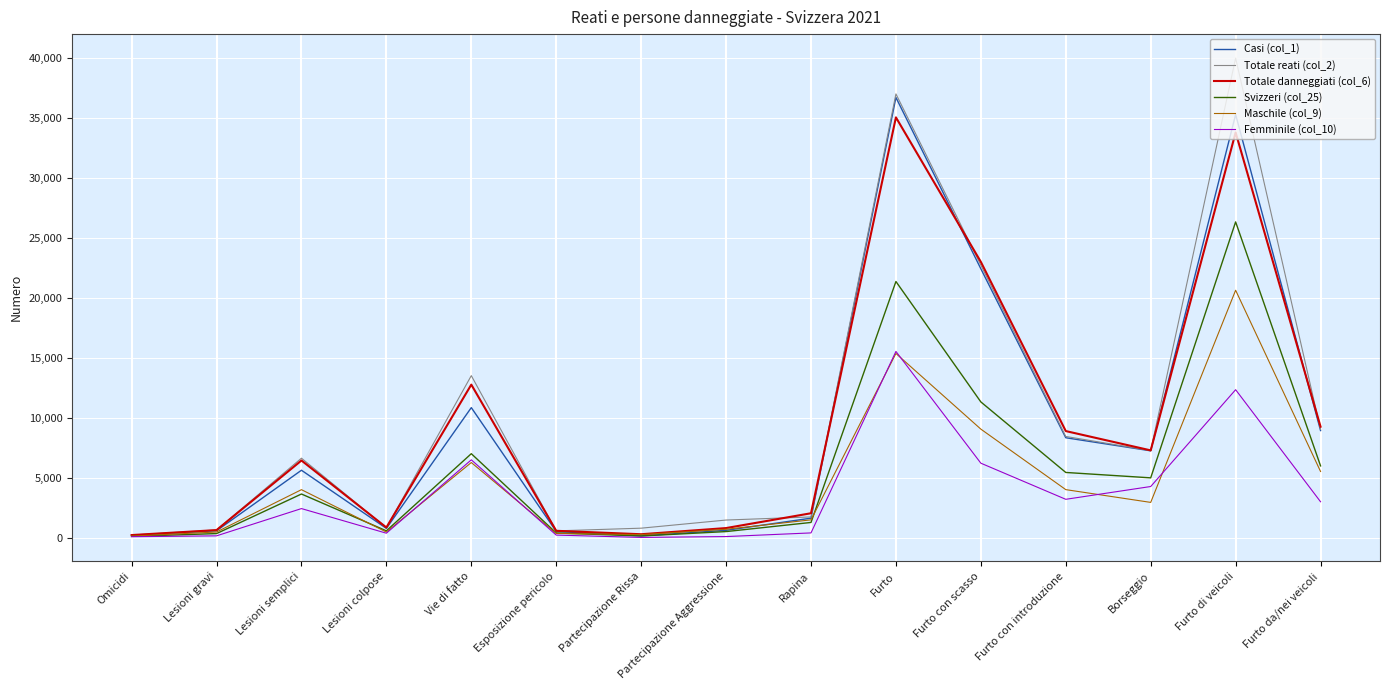

At which category is the sum across all series the highest?

Furto di veicoli